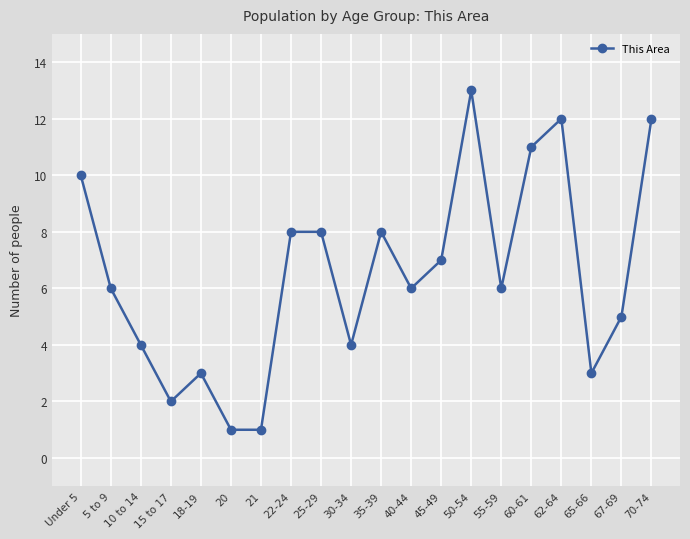

What is the sum of all values?

130